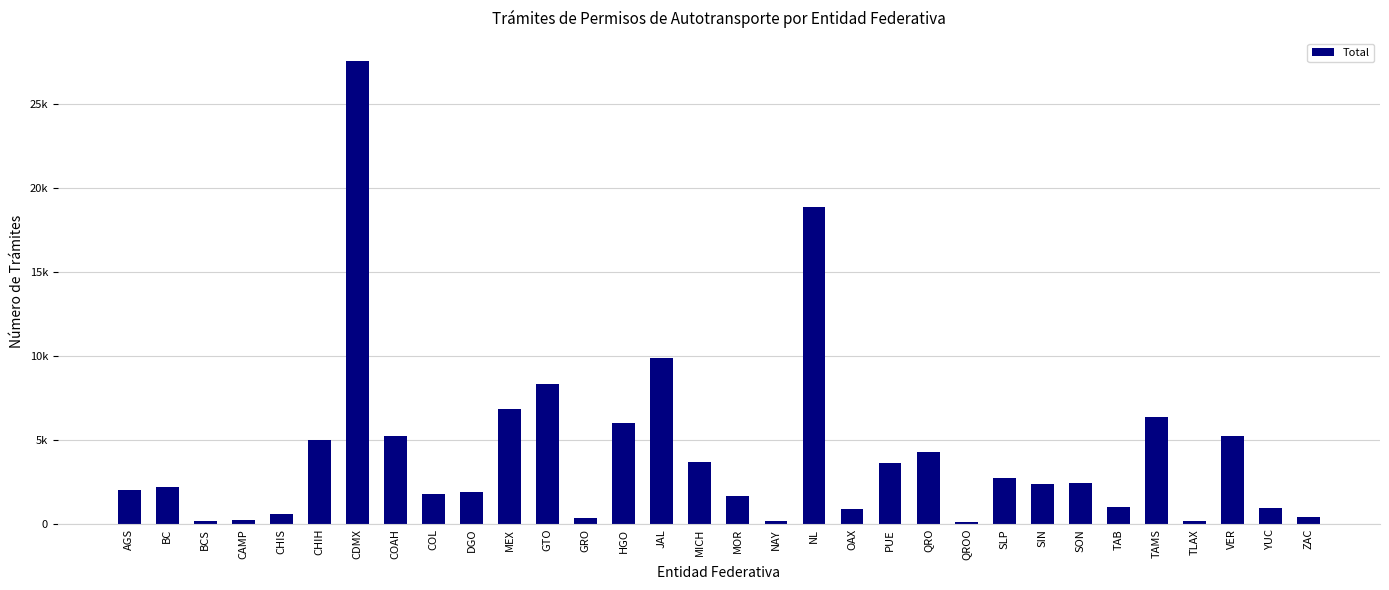

Reading left to right, what are all the values shown in this chart?

AGS=2046	BC=2211	BCS=212	CAMP=247	CHIS=580	CHIH=4984	CDMX=27523	COAH=5225	COL=1777	DGO=1928	MEX=6869	GTO=8308	GRO=388	HGO=6010	JAL=9895	MICH=3706	MOR=1696	NAY=163	NL=18844	OAX=909	PUE=3609	QRO=4272	QROO=118	SLP=2712	SIN=2412	SON=2448	TAB=1018	TAMS=6355	TLAX=201	VER=5216	YUC=943	ZAC=437